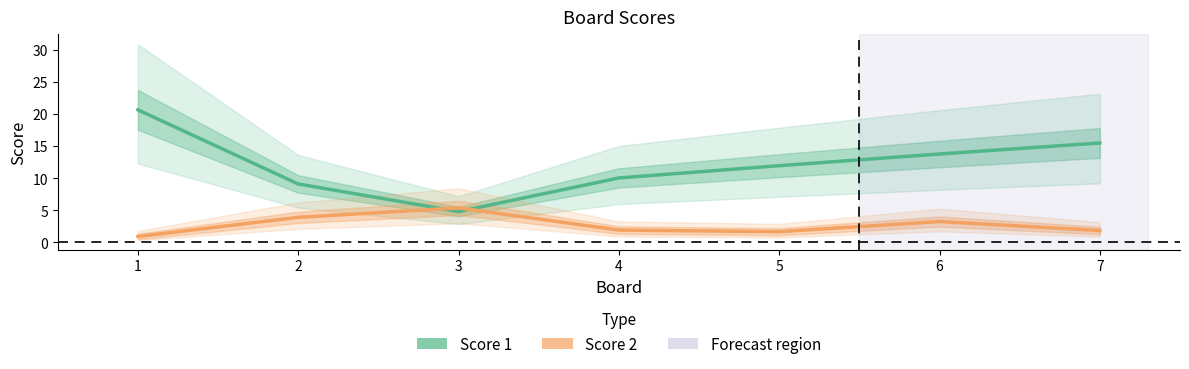

Rank the series at 6 from lowest to highest value.

Score 2, Score 1